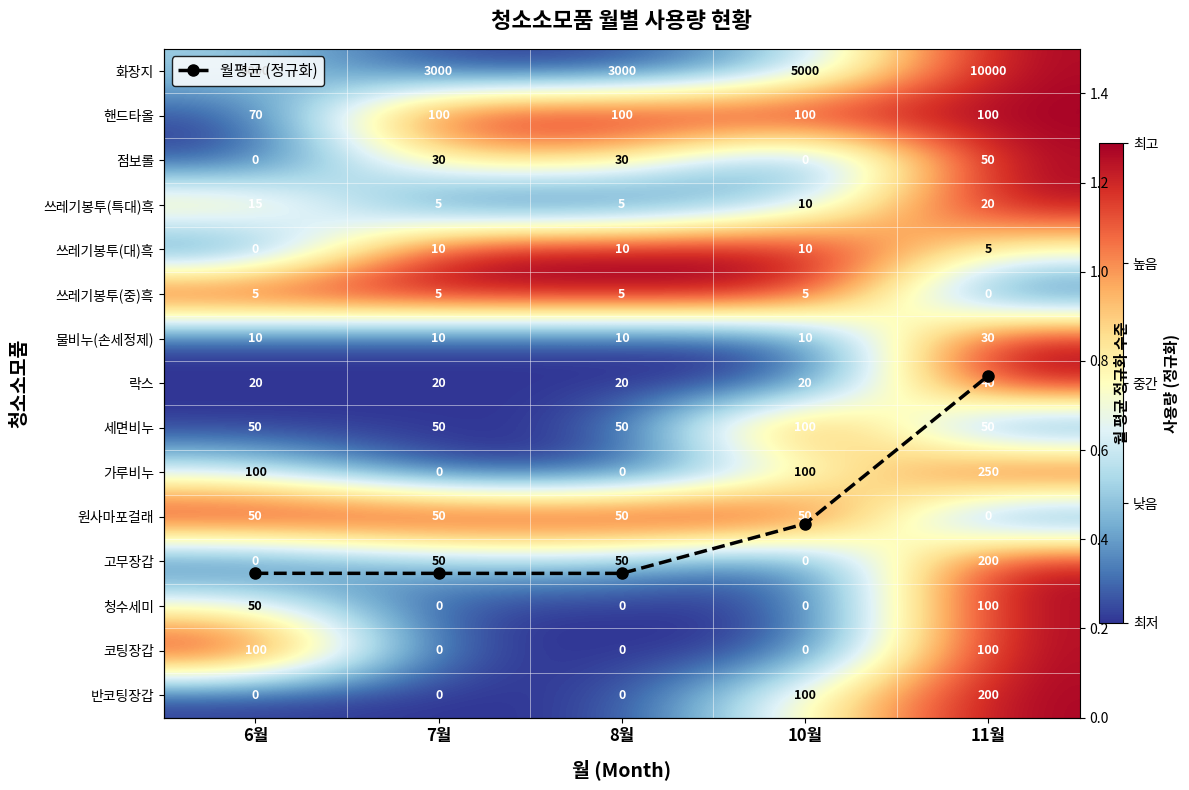

At 11월, list the series in order from smallest to largest.

쓰레기봉투(중)흑, 세면비누, 원사마포걸래, 쓰레기봉투(대)흑, 월평균 (정규화), 화장지, 핸드타올, 점보롤, 쓰레기봉투(특대)흑, 물비누(손세정제), 락스, 가루비누, 고무장갑, 청수세미, 코팅장갑, 반코팅장갑